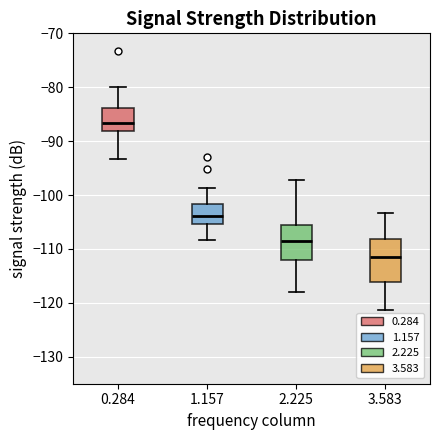

Comparing the boxes themselves (not the whiskers), which one is the tallest?

3.583